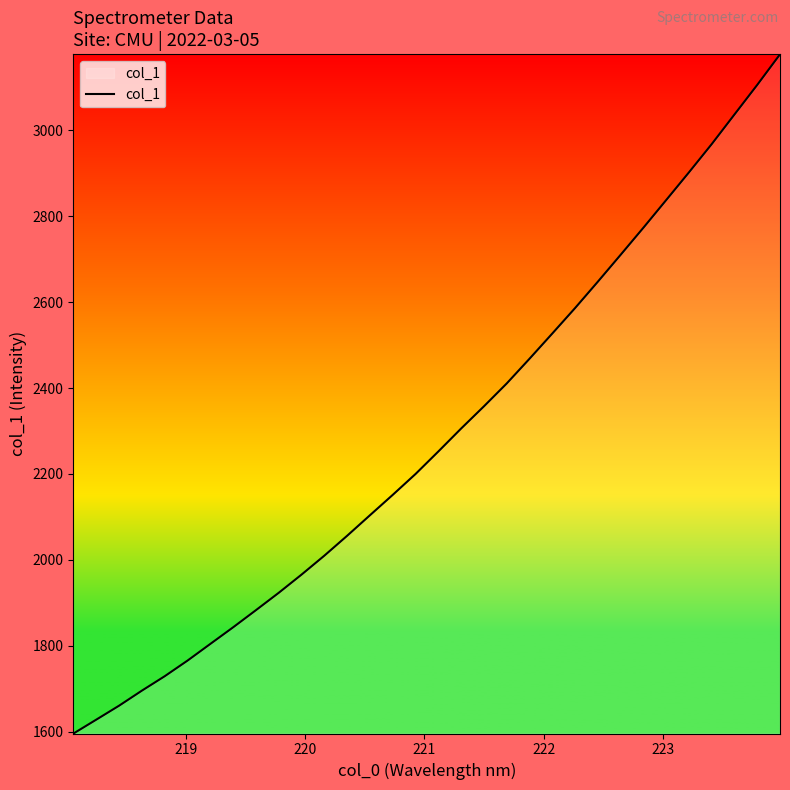

What is the smallest value displayed?

1596.2